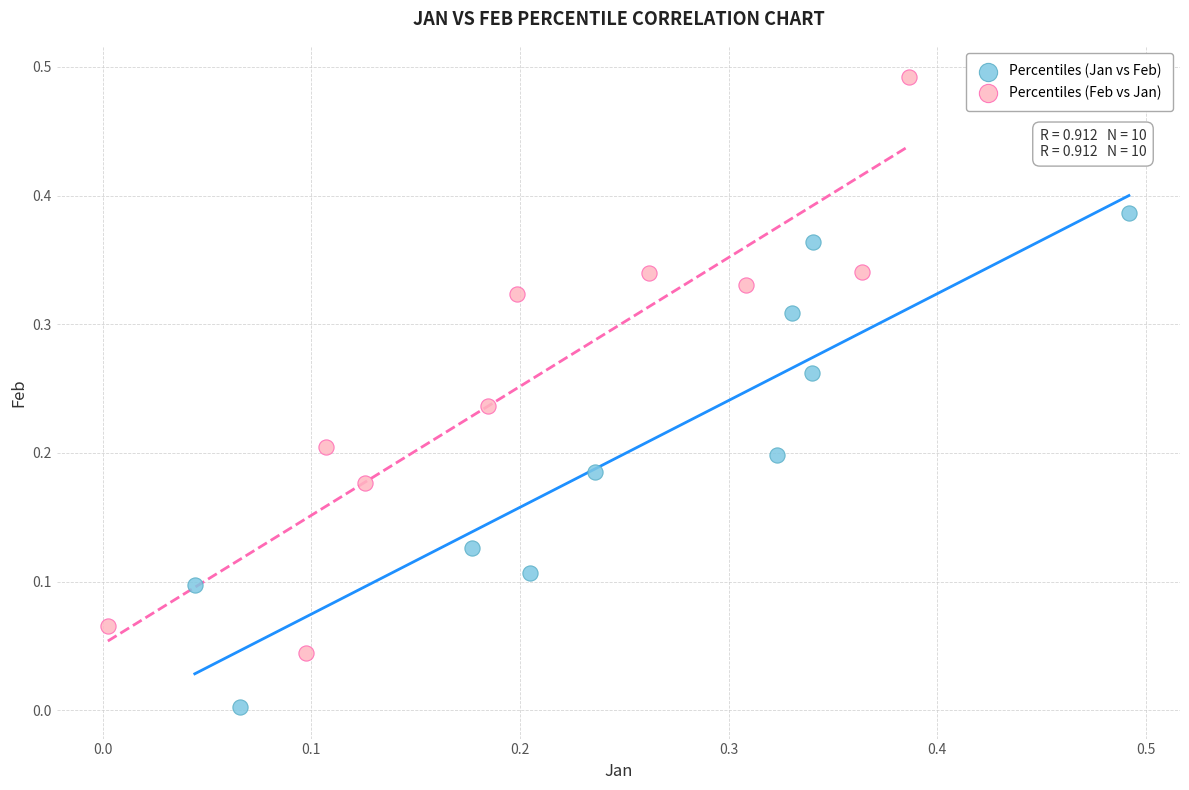

Which series has the widest spread of Y values?

Percentiles (Feb vs Jan)